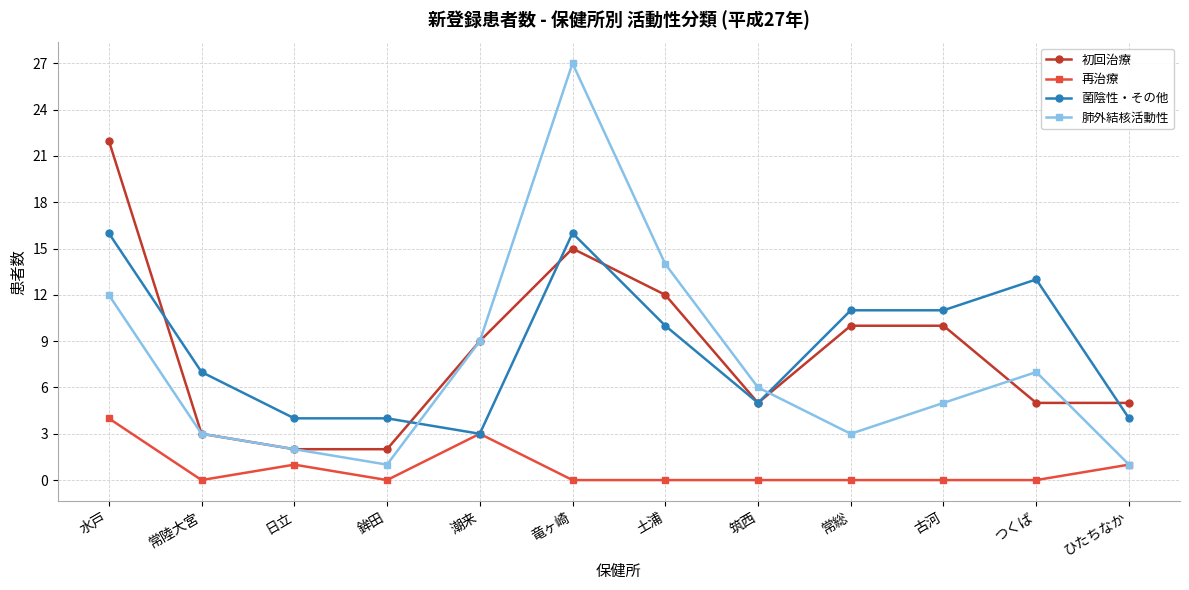

True or false: 初回治療 has more than 2 interior local peaks.

False